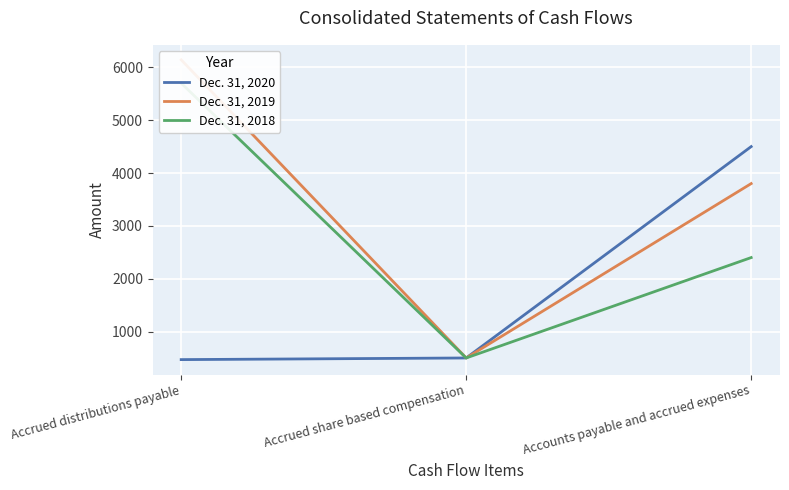

Does the chart display data point markers on the line(s)?

No